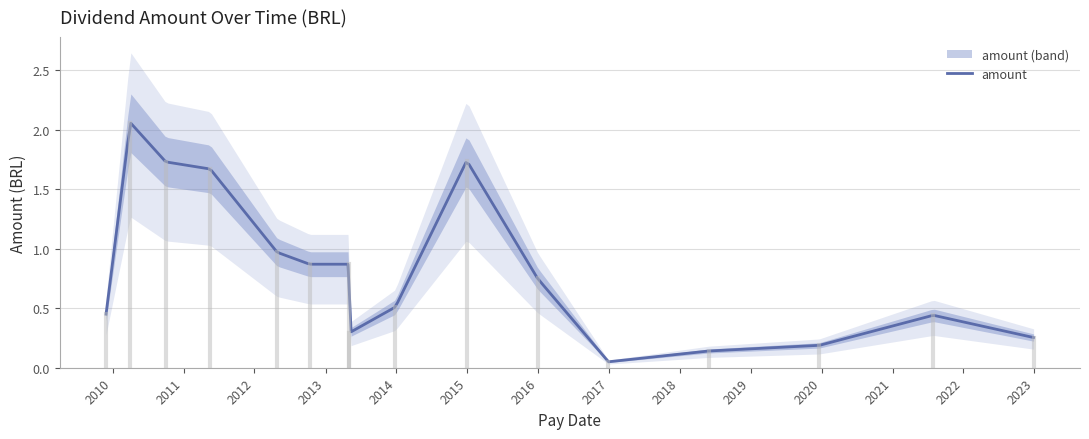

What is the sum of all values?

13.0